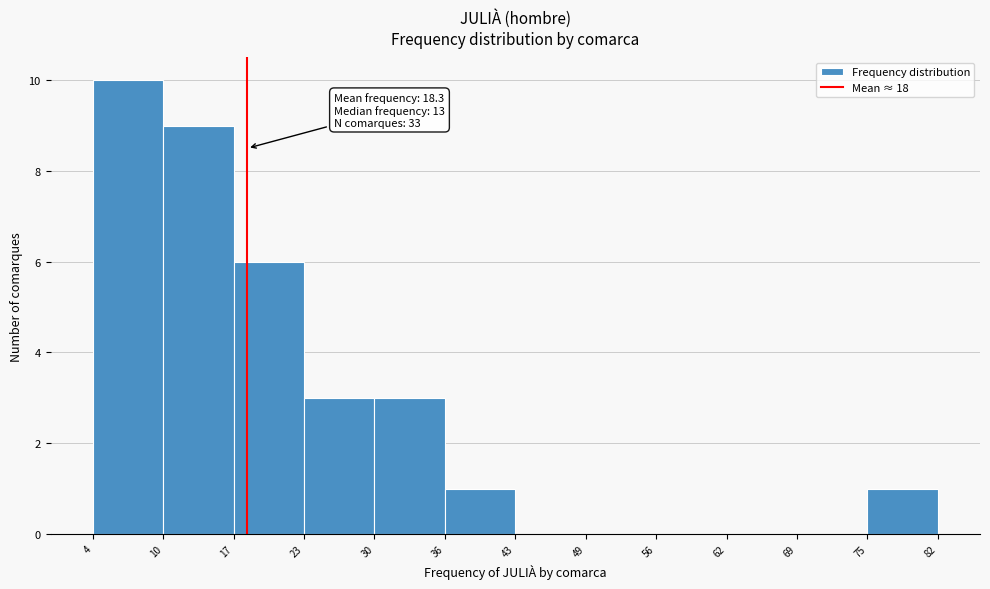

Over which range of the x-axis is the bar tallest?

4 to 10